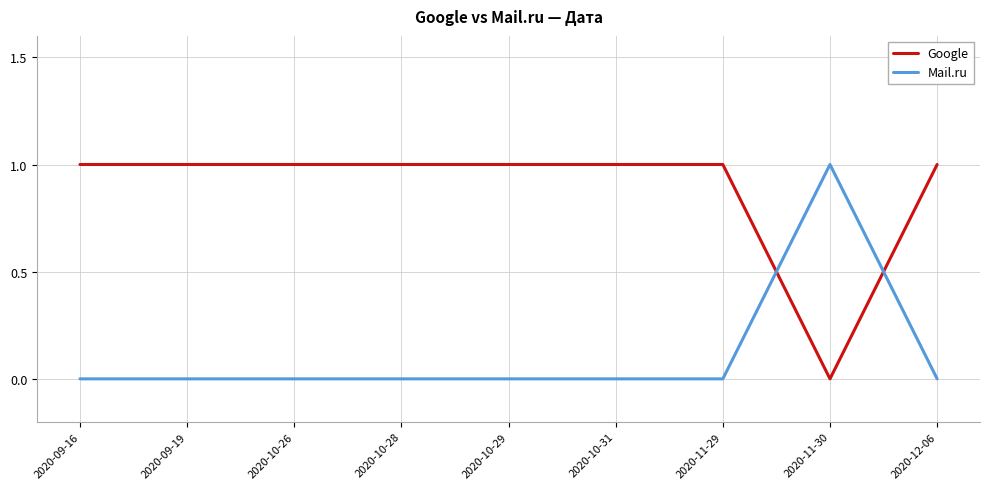

What are all the series names shown in the legend?

Google, Mail.ru